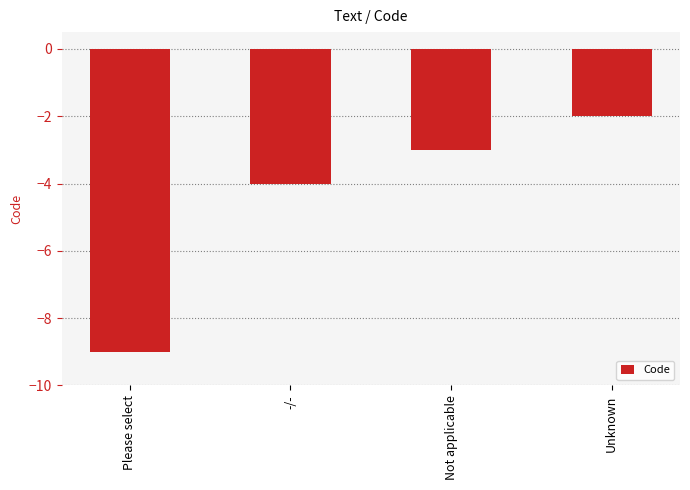

List the labels in order of value, smallest first.

Please select, -/-, Not applicable, Unknown